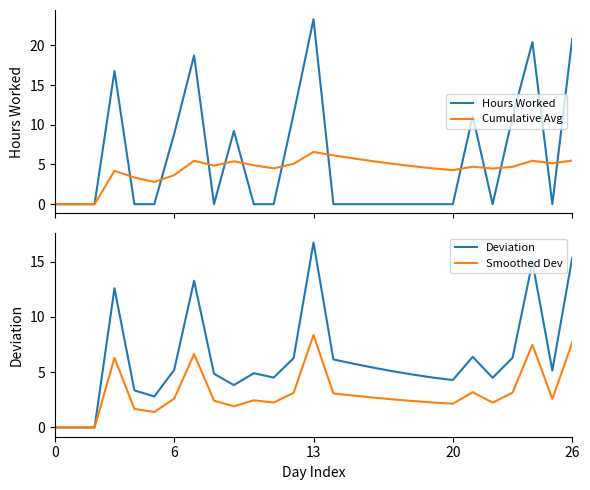

Between 8 and 22, which series saw the biggest shift?

Cumulative Avg